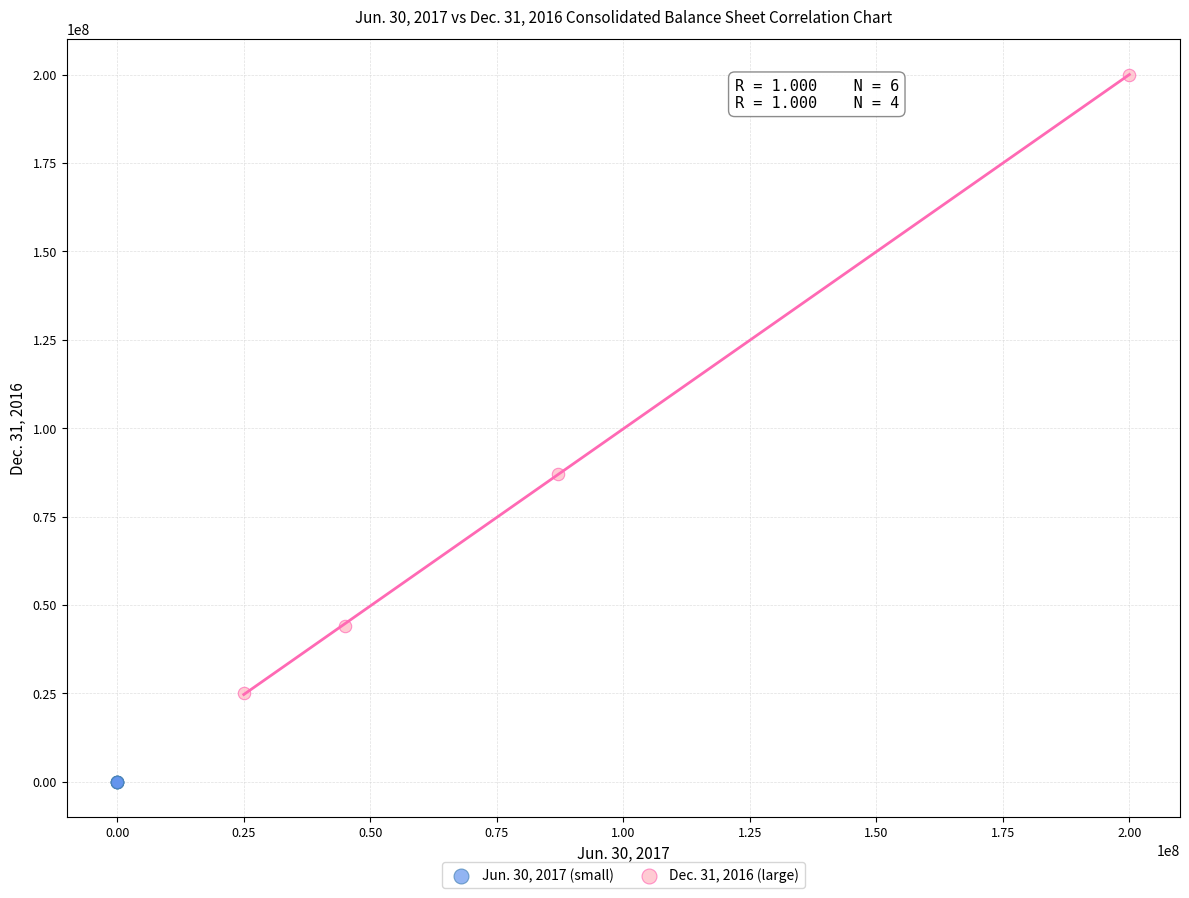

What are all the series names shown in the legend?

Jun. 30, 2017 (small), Dec. 31, 2016 (large)